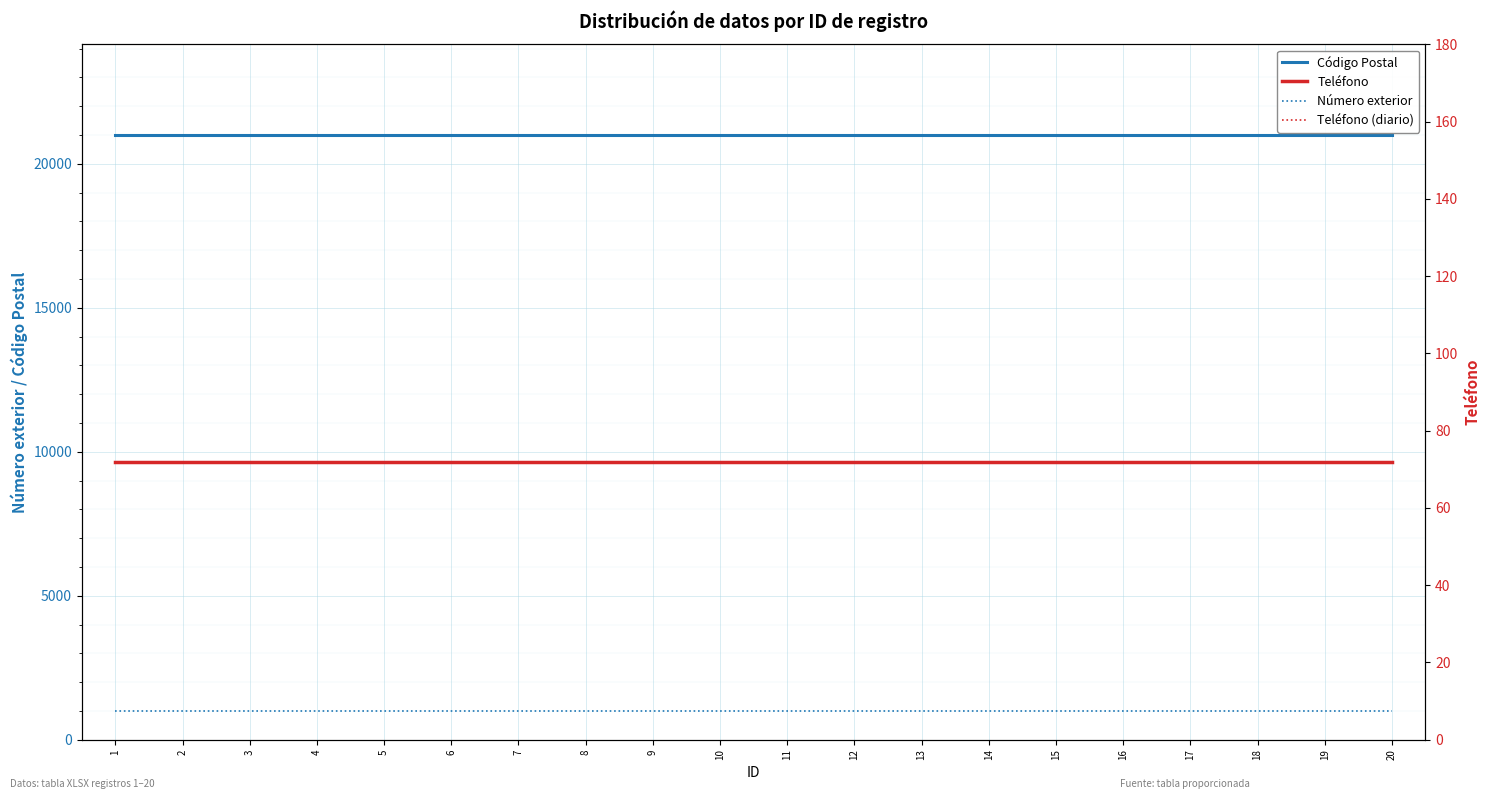

True or false: Código Postal and Teléfono (diario) cross at least once.

False